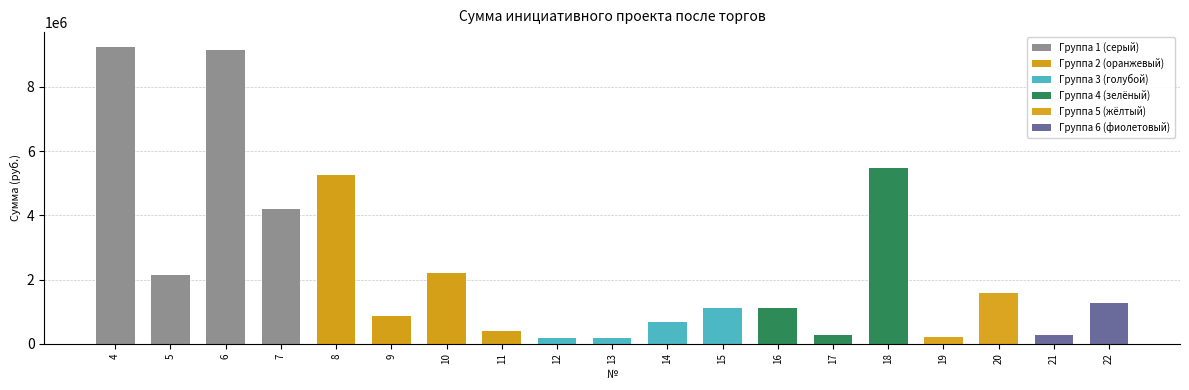

What is the difference between the maximum and second lowest values?

9063556.5